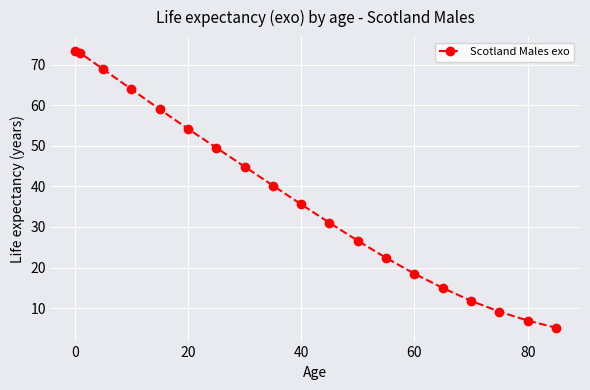

How many values exceed 35?

10